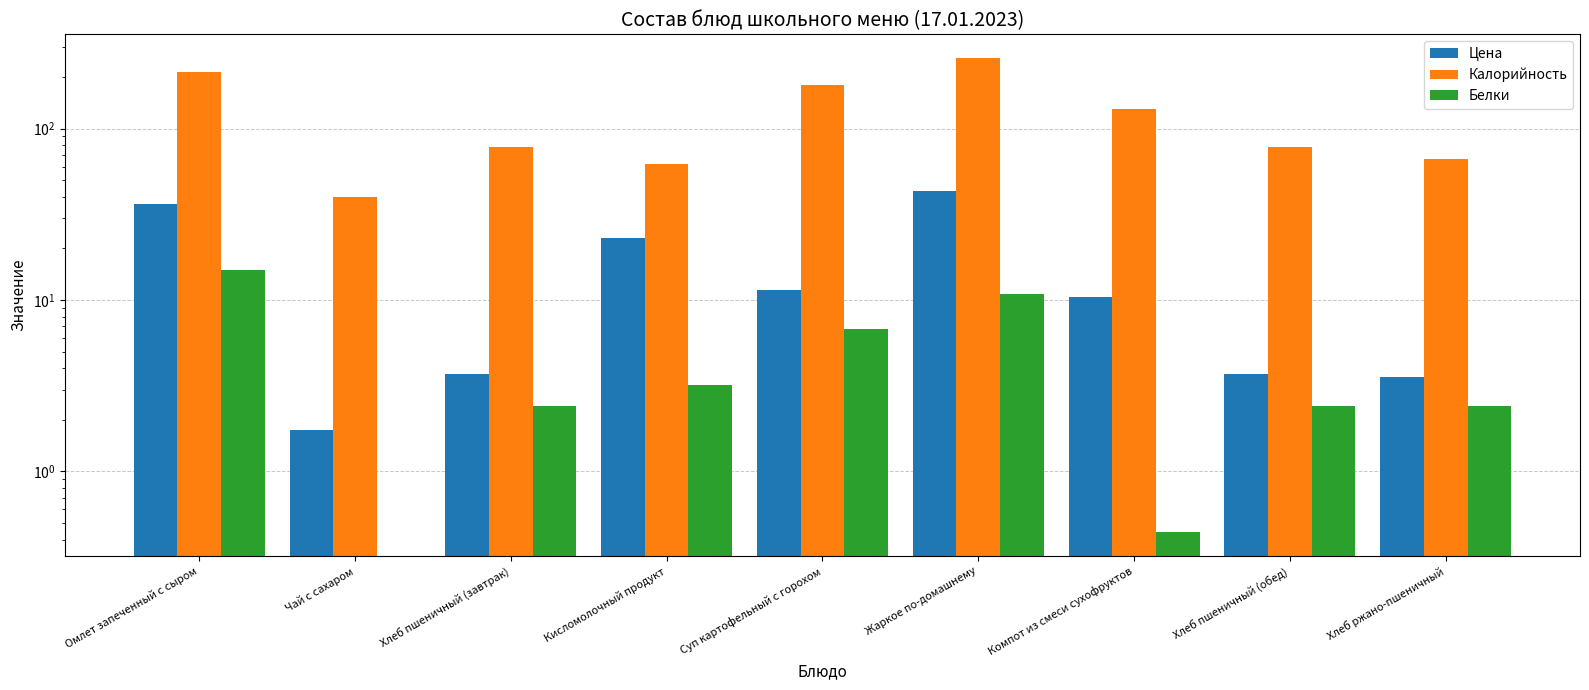

How many values in the Калорийность series exceed 78?

4